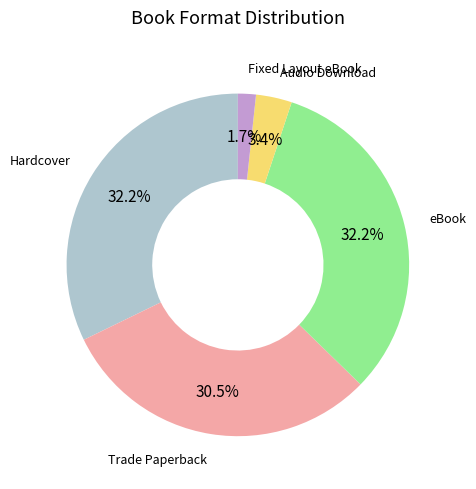

What percentage is the Audio Download slice, to the nearest percent?

3%